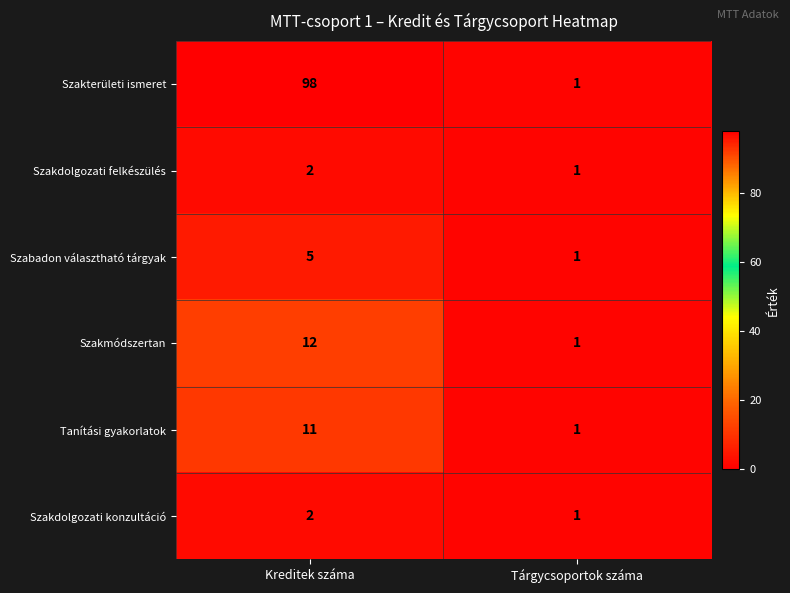

Rank the categories by Szakdolgozati felkészülés value from highest to lowest.

Kreditek száma, Tárgycsoportok száma